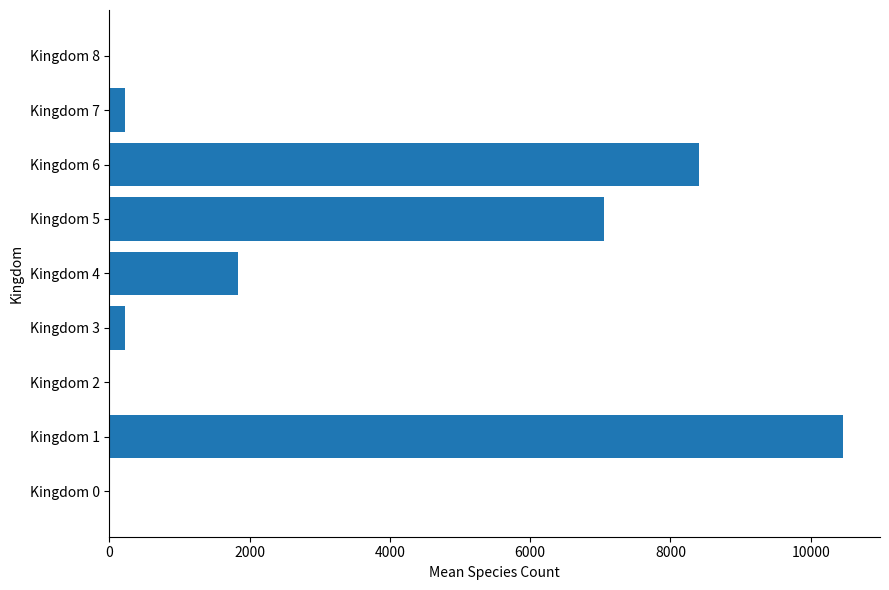

What is the sum of the values at Kingdom 7 and Kingdom 1?

10686.7